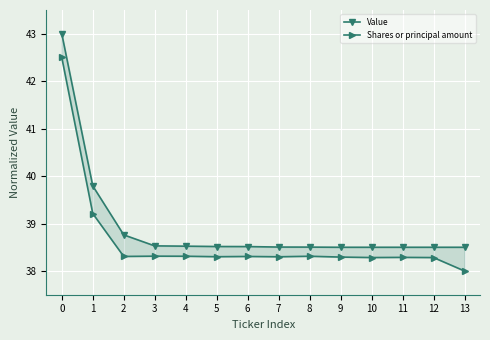

In Shares or principal amount, how many points are lower than both neighbors (excluding endpoints)?

4